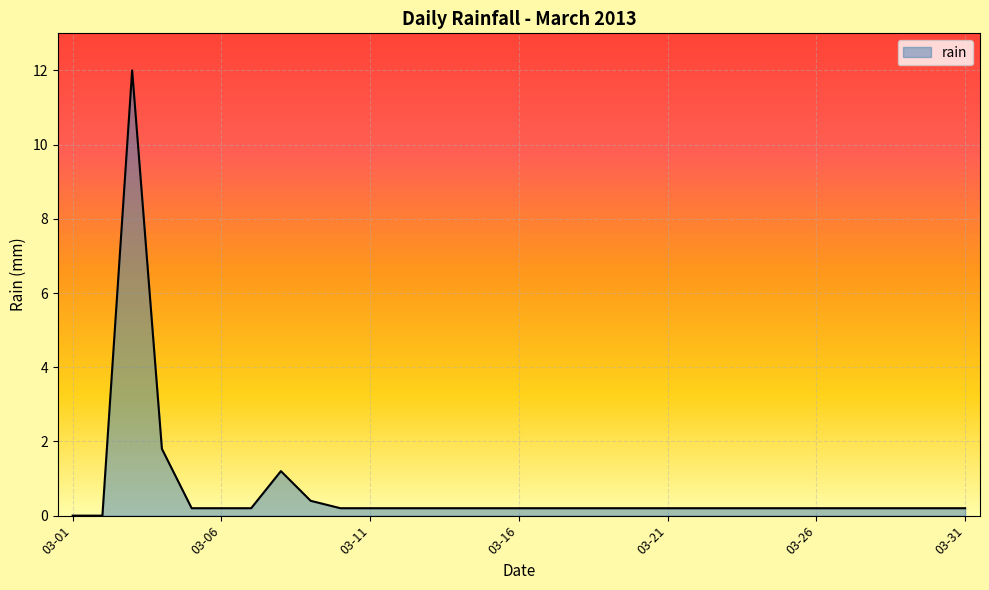

What is the difference between the maximum and minimum values?

12.0